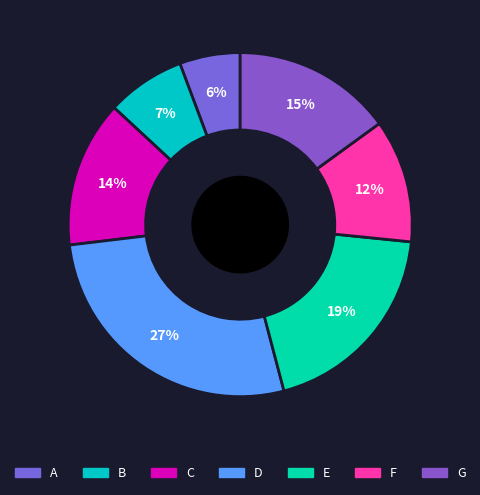

How many slices are in this pie chart?

7